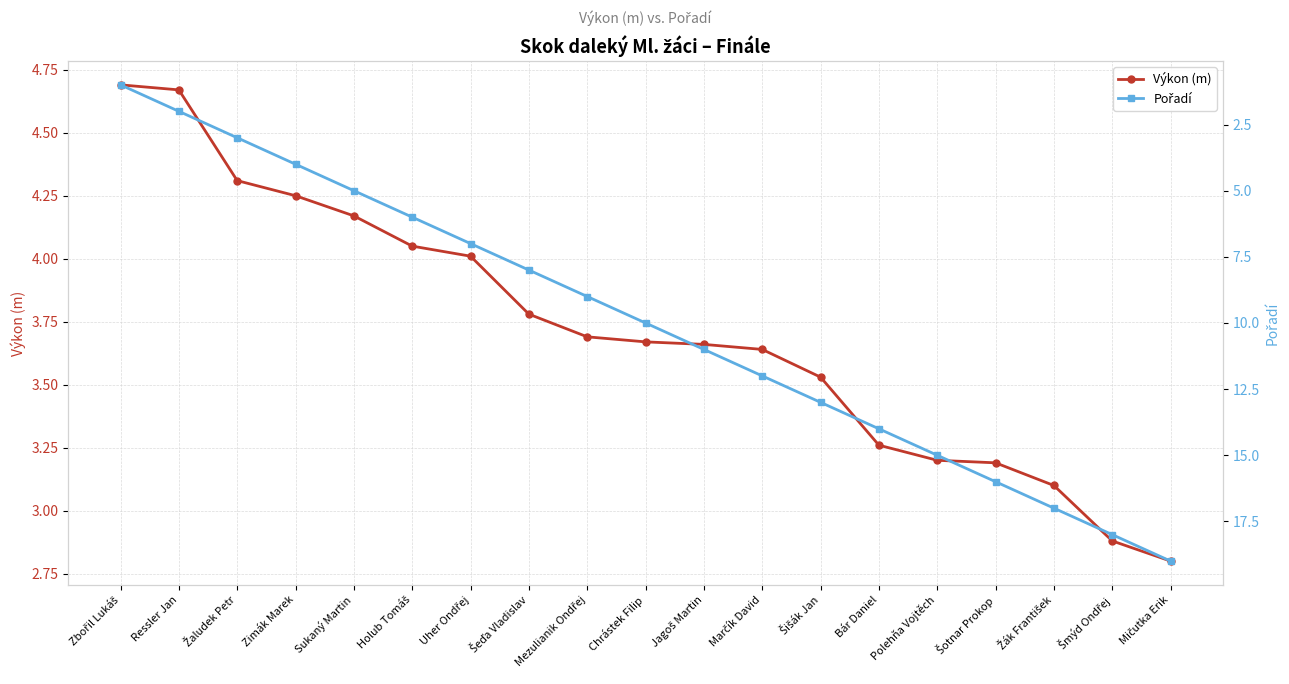

At which category is the sum across all series the highest?

Mičutka Erik